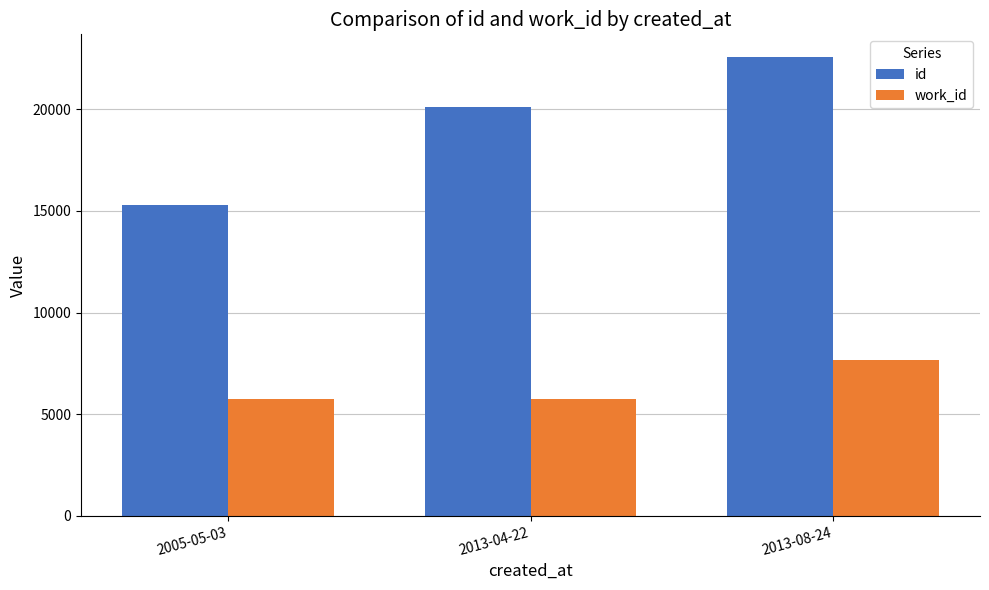

What is the total value across all series at 2013-08-24?

30214